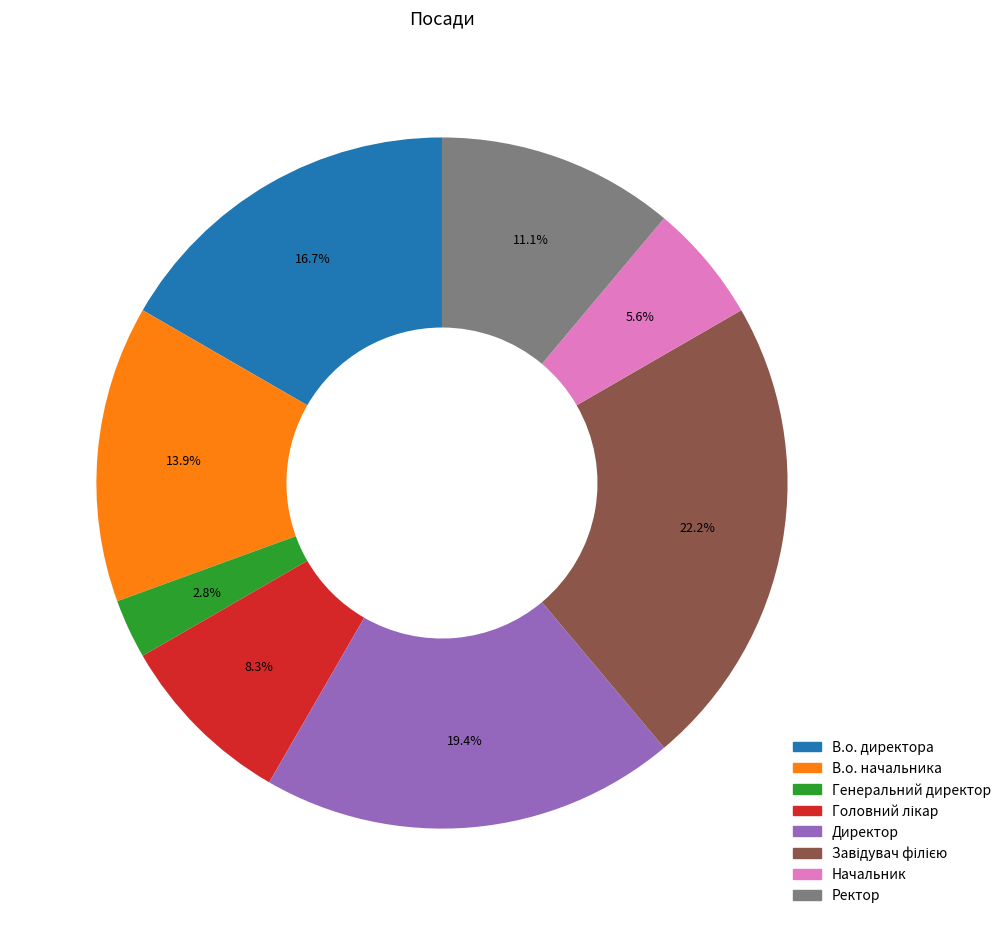

How many segments does this pie chart have?

8